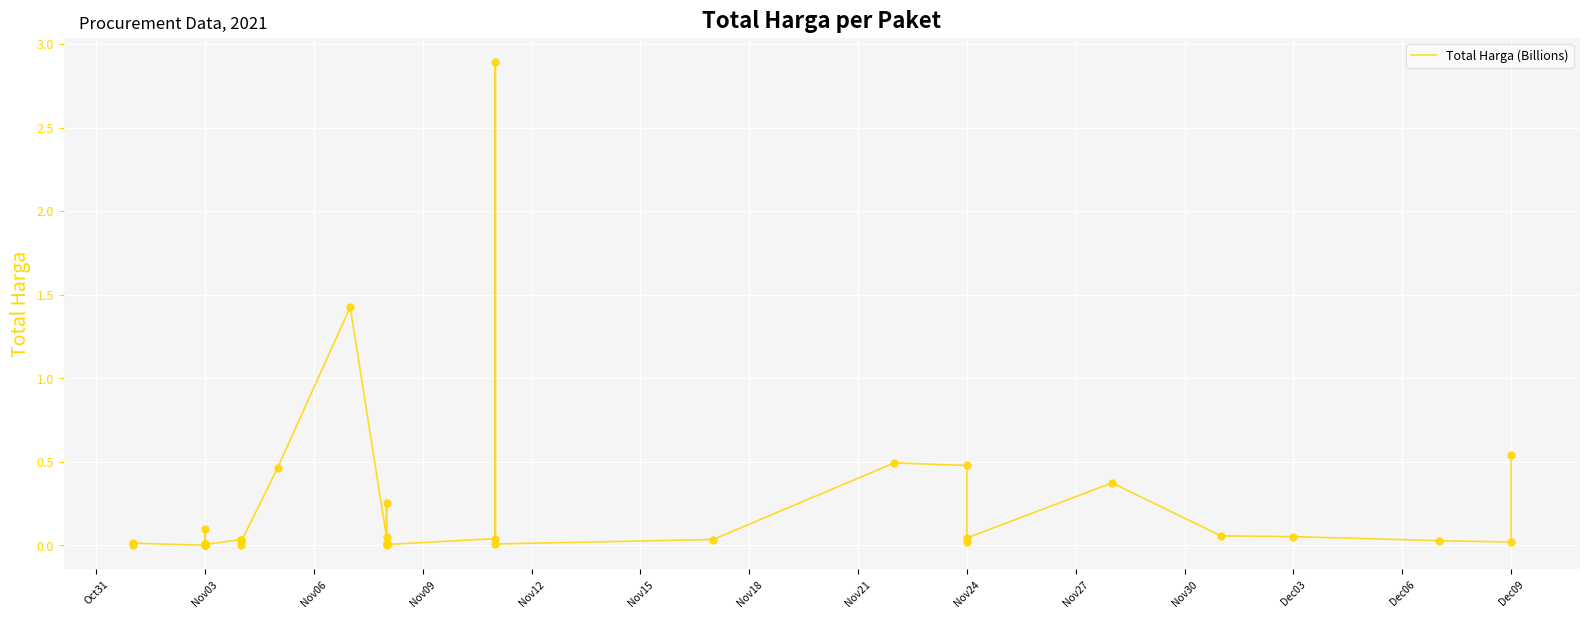

Between Dec03 and 28, which is larger?

28